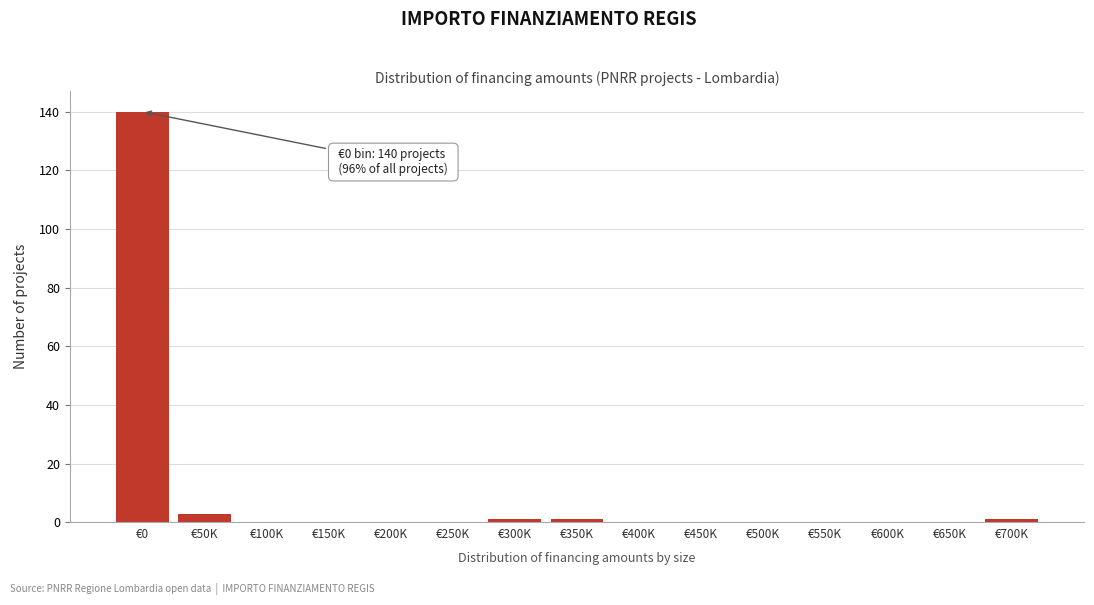

Reading left to right, what are all the values shown in this chart?

€0=140	€50K=3	€100K=0	€150K=0	€200K=0	€250K=0	€300K=1	€350K=1	€400K=0	€450K=0	€500K=0	€550K=0	€600K=0	€650K=0	€700K=1